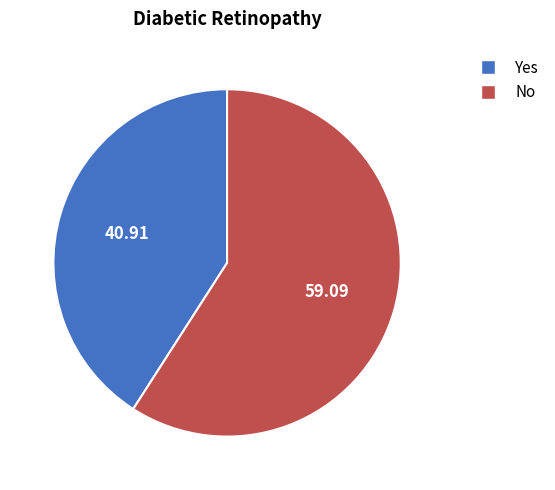

Does any single category account for the majority?

Yes